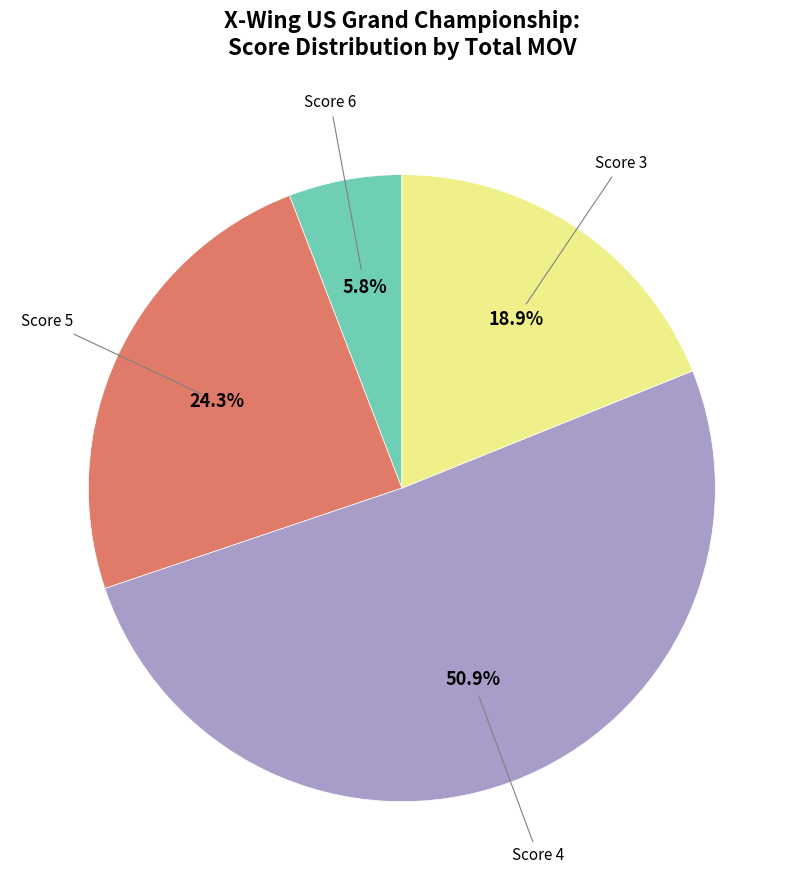

Combined, what portion of the pie is Score 4 and Score 5?

75.3%